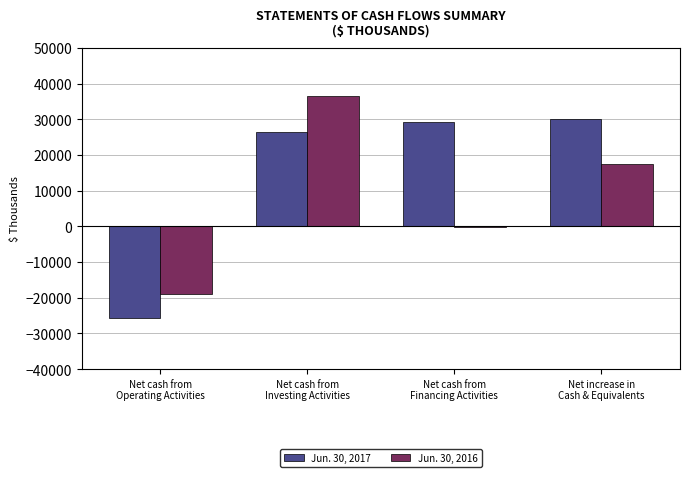

Are the bars grouped side by side (vs. stacked)?

Yes